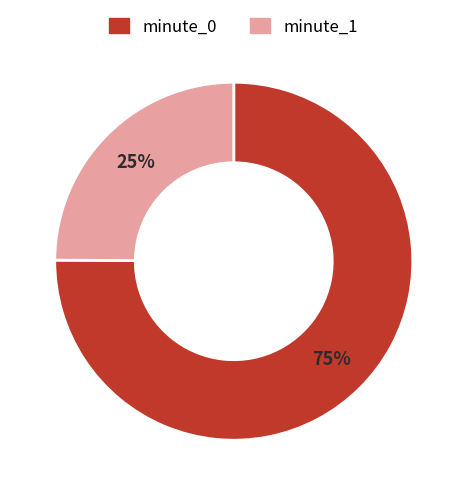

What percentage is the minute_1 slice, to the nearest percent?

25%